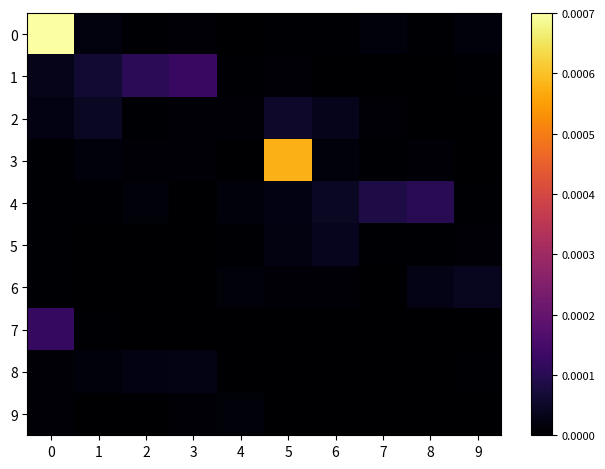

How many distinct data groups are displayed?

10